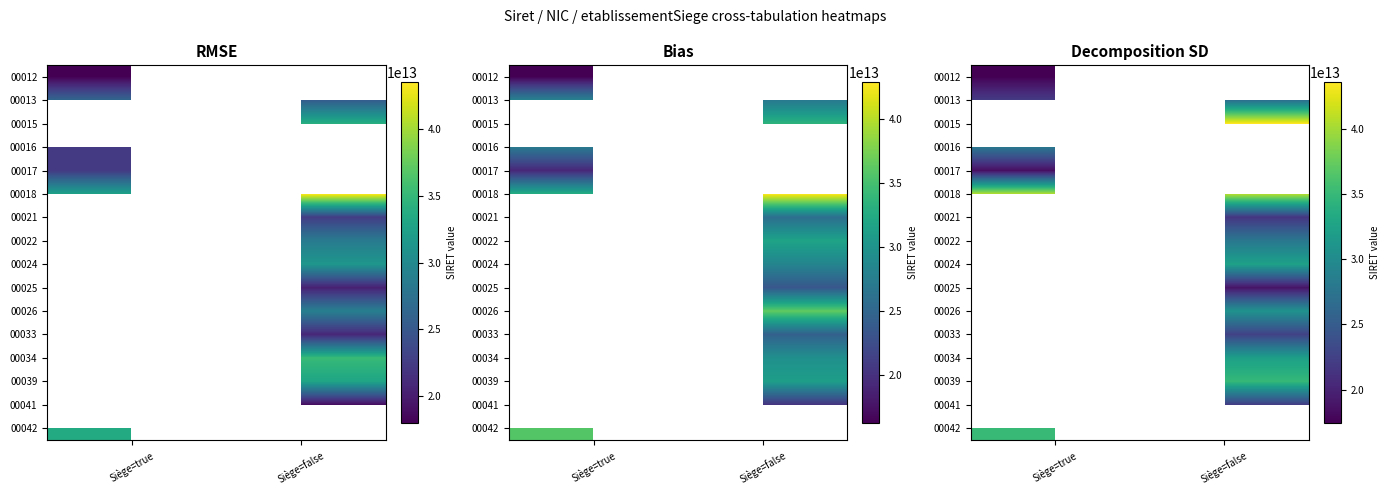

At which label does 00026 first exceed 30803601840850?

Siège=false